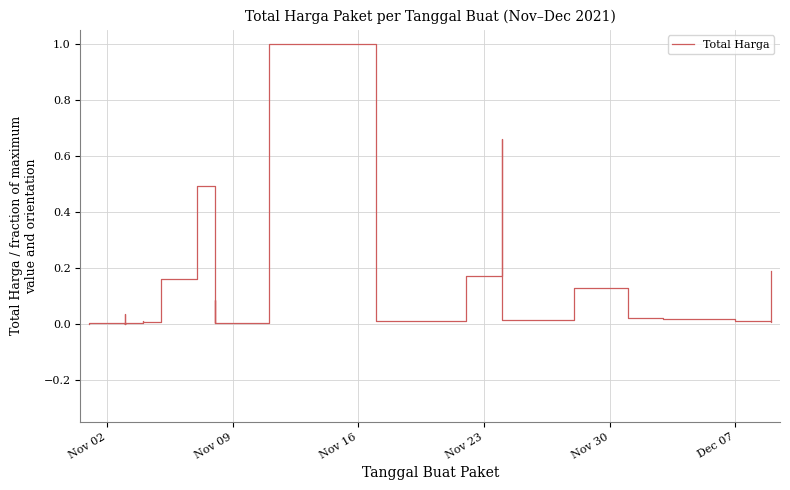

Reading left to right, what are all the values shown in this chart?

0.0	0.0	0.0	0.0	0.0	0.0	0.0	0.0	0.0	0.0	0.0	0.0	0.0	0.2	0.5	0.0	0.0	0.0	0.1	0.0	0.0	0.0	1.0	0.0	0.2	0.7	0.2	0.0	0.1	0.0	0.0	0.0	0.0	0.2